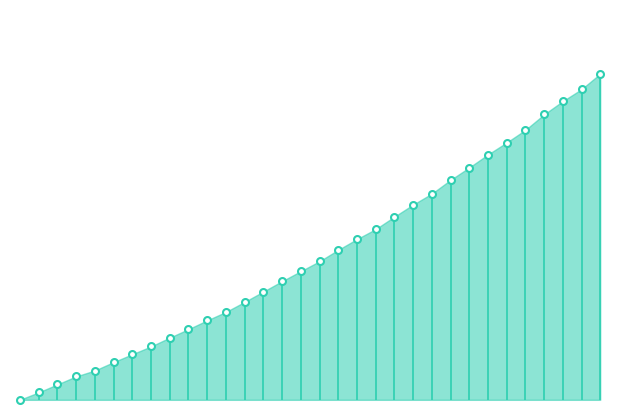

Which has a higher value, 218.6332 or 223.2172?

223.2172